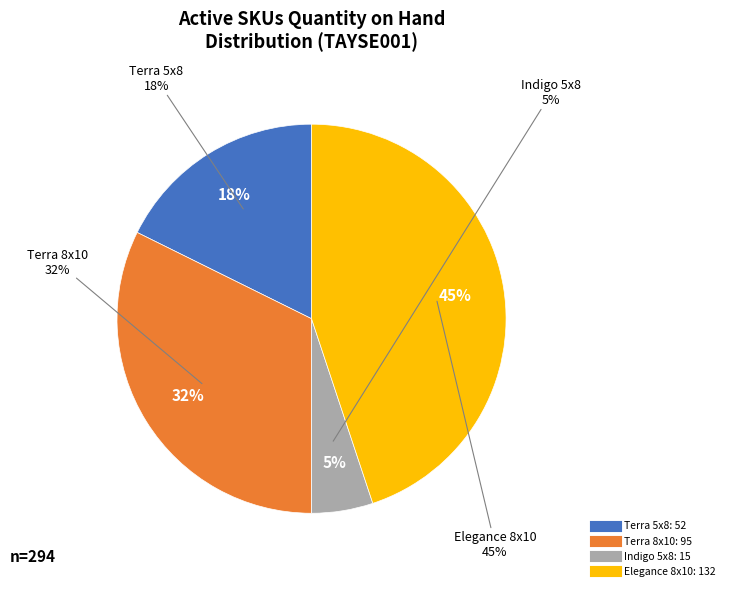

Which has a higher value, Elegance Area Rug - Multi-Color (8x10) or Veranda Area Rug - Indigo (5x8)?

Elegance Area Rug - Multi-Color (8x10)